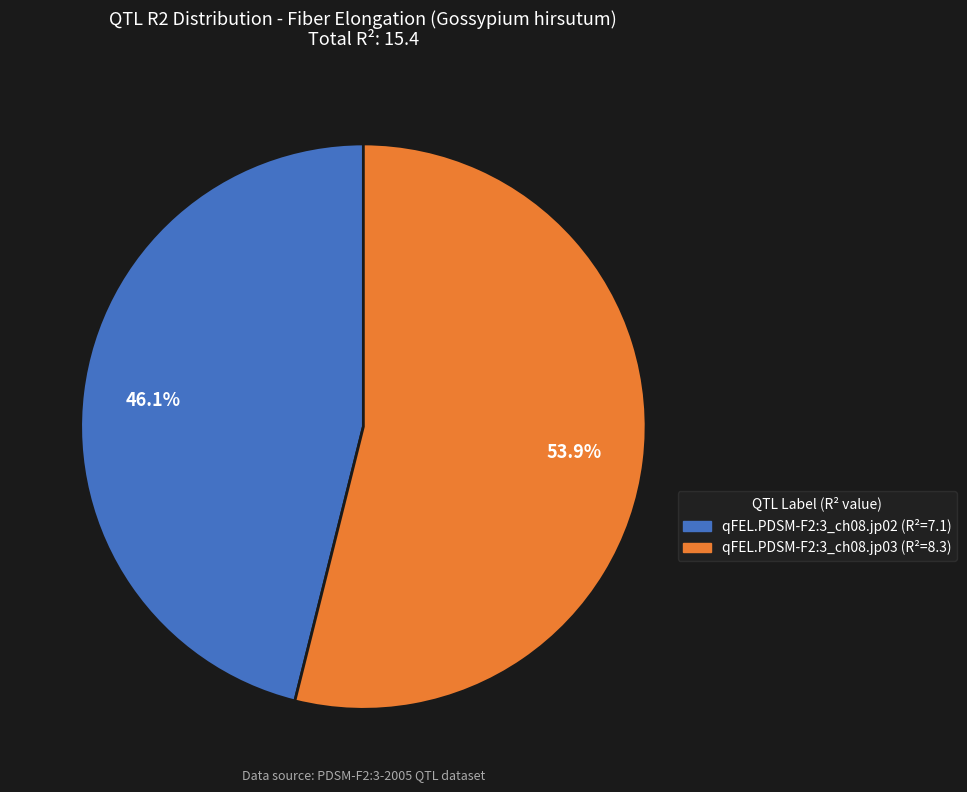

Which has a higher value, qFEL.PDSM-F2:3_ch08.jp02 or qFEL.PDSM-F2:3_ch08.jp03?

qFEL.PDSM-F2:3_ch08.jp03